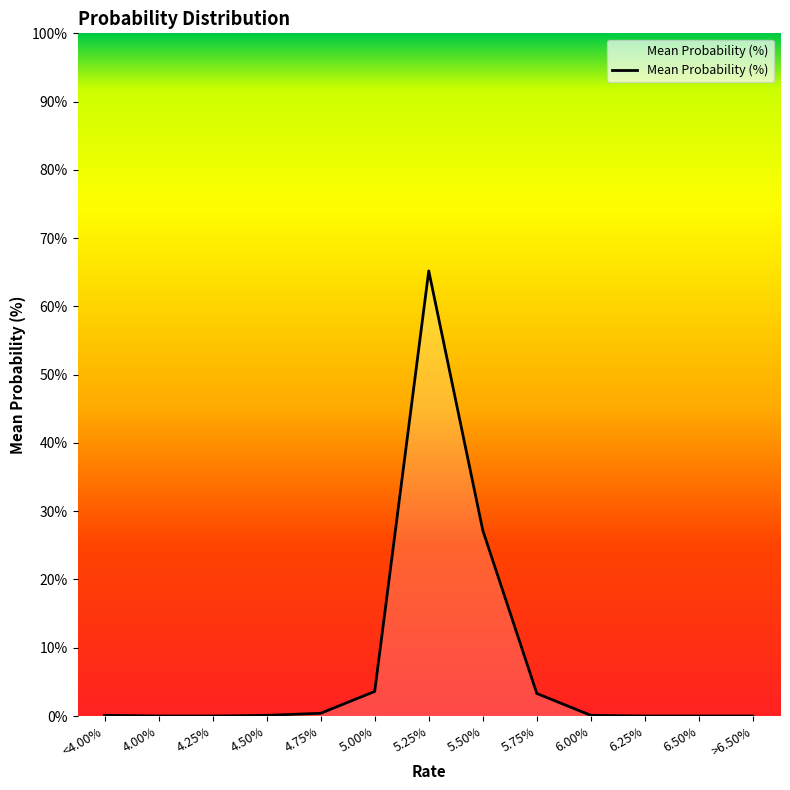

What is the difference between the values at 5.75% and 5.50%?

23.9